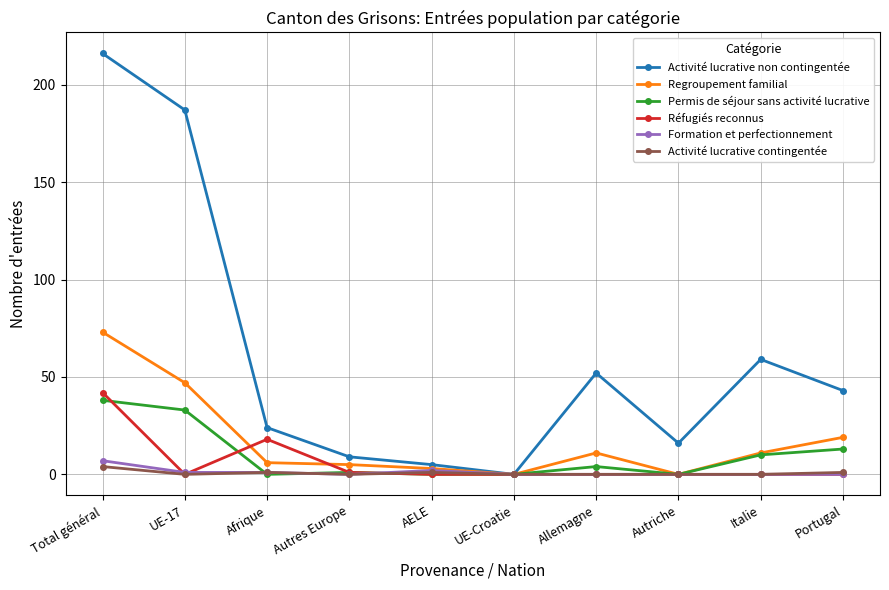

What is the label of the 8th point from the right?

Afrique